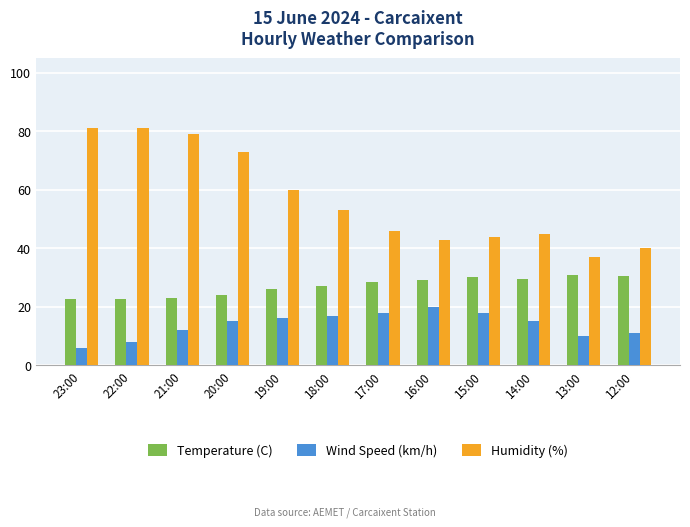

What is the difference between the maximum and minimum values in the Humidity (%) series?

44.0